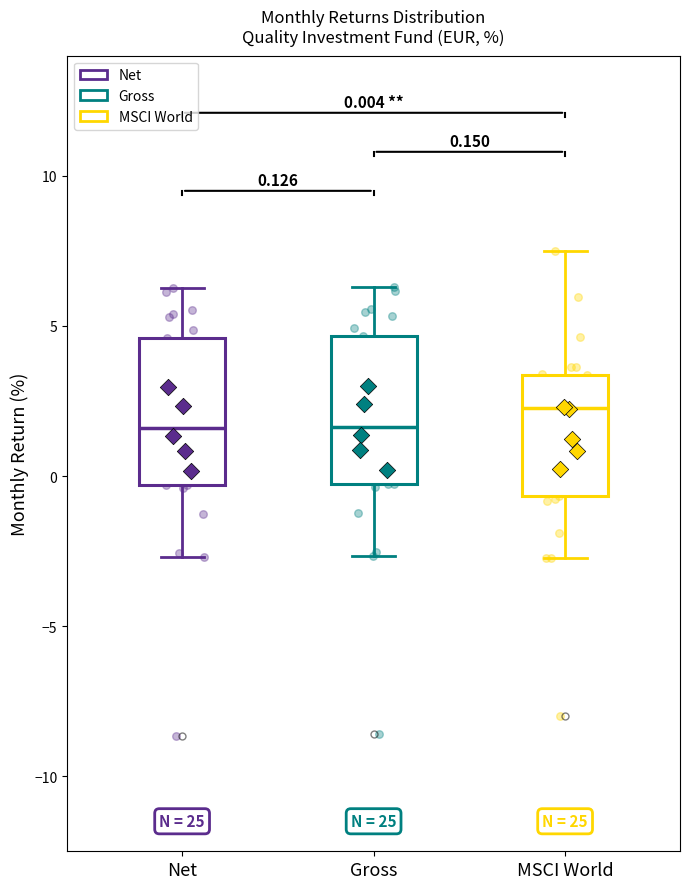

Which box has the highest median line?

MSCI World